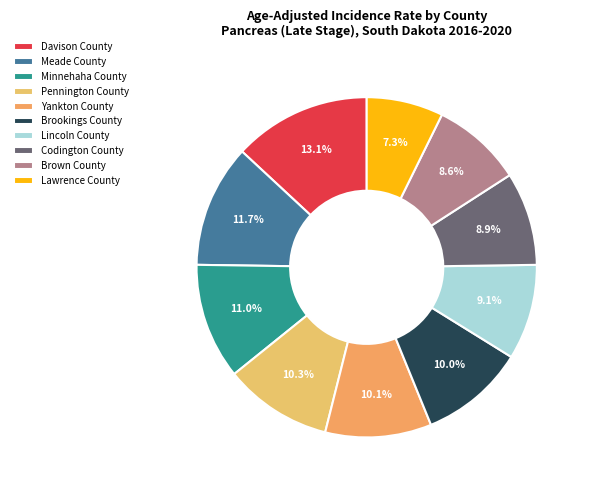

How many slices are in this pie chart?

10